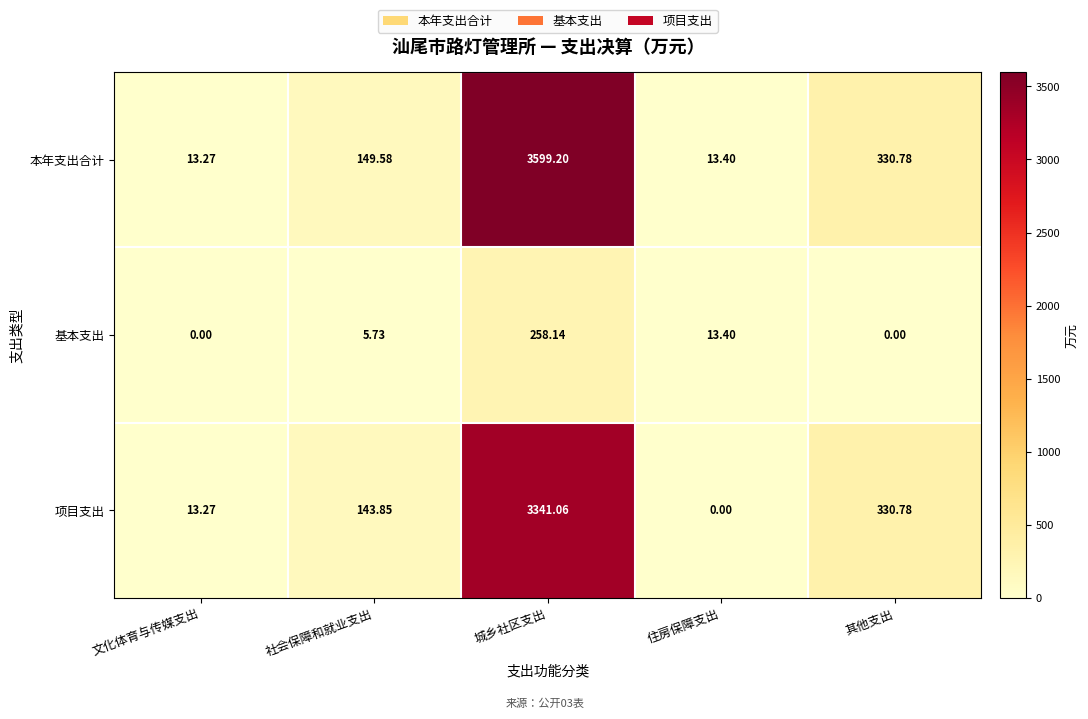

How many data points in 项目支出 are less than 143?

2